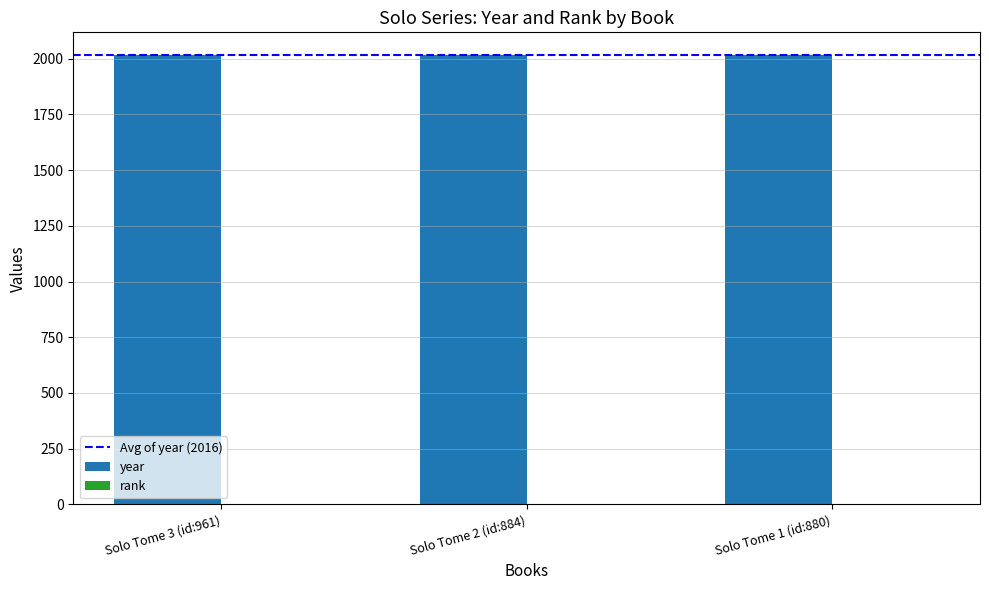

What is the maximum value shown in the chart?

2017